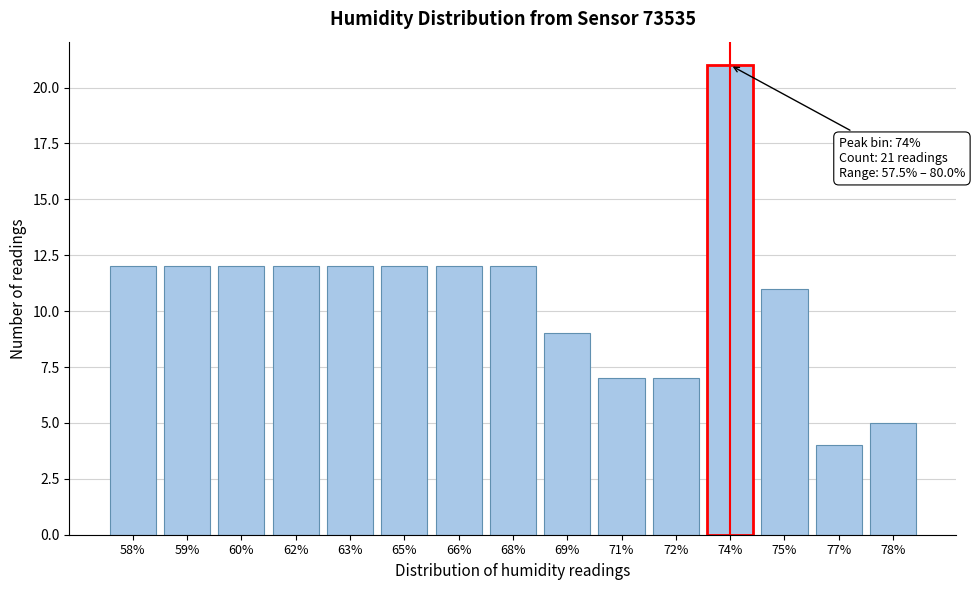

Reading left to right, extract all data points from this chart.

12	12	12	12	12	12	12	12	9	7	7	21	11	4	5